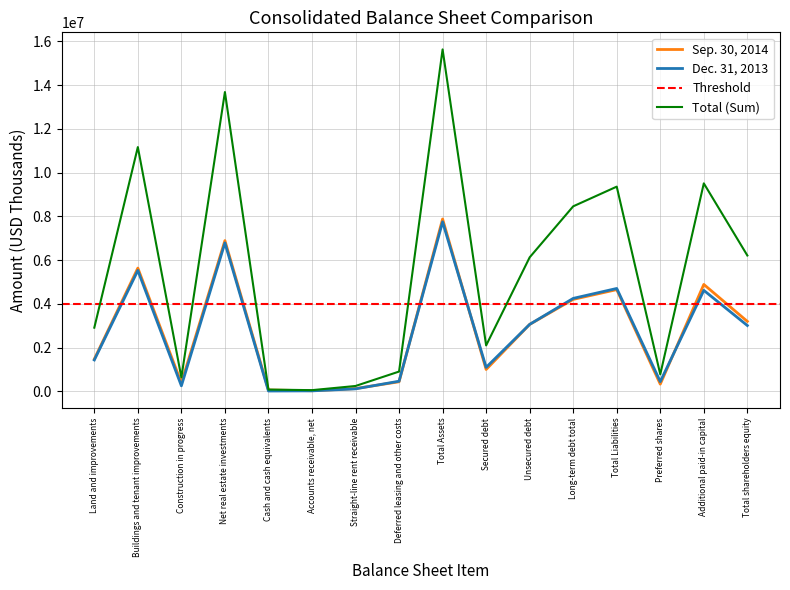

The value of Dec. 31, 2013 at Accounts receivable, net is 44293. True or false?

False